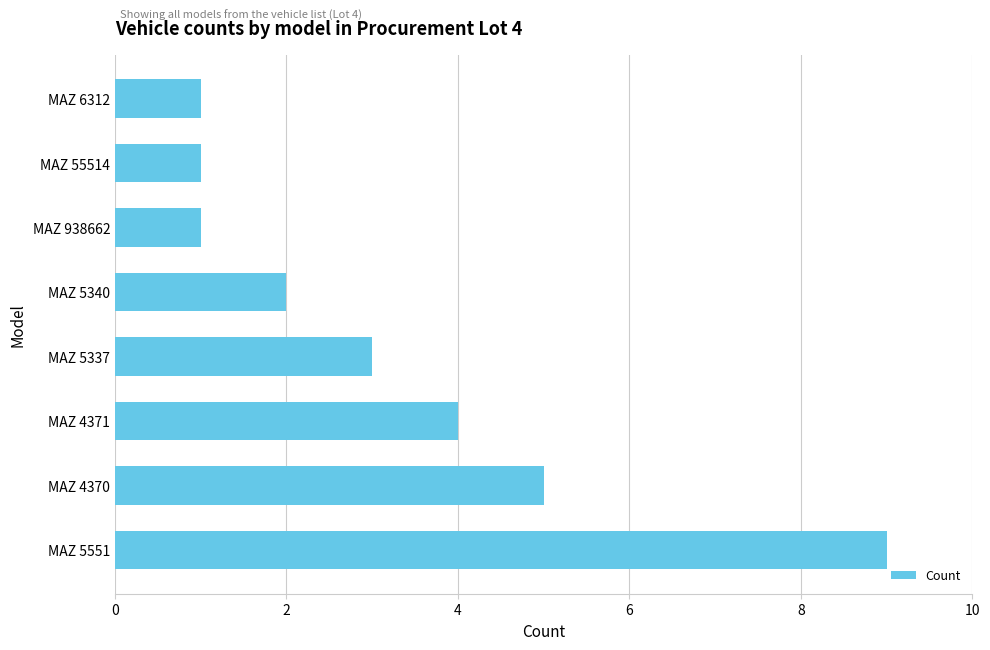

Which label corresponds to the largest value in the chart?

MAZ 5551